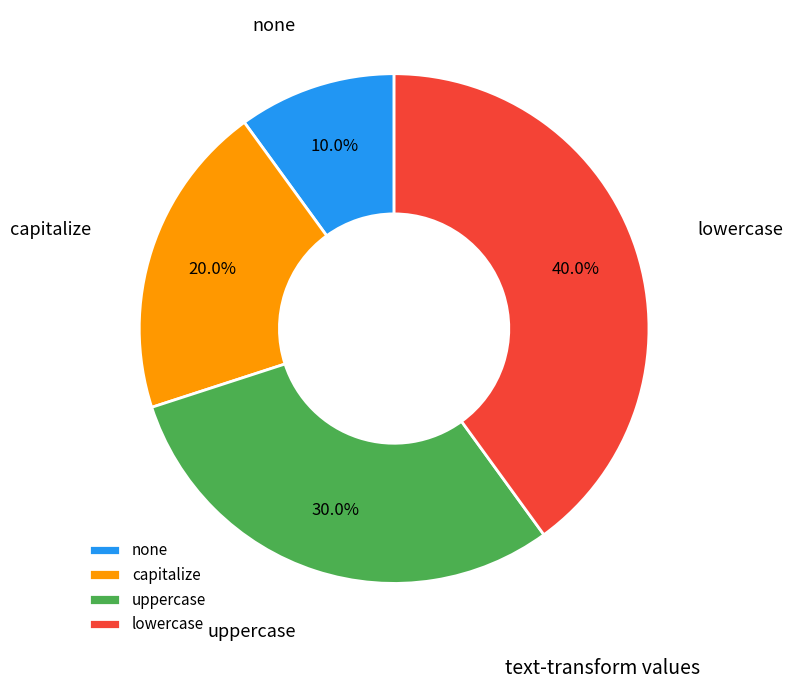

To the nearest percent, what percentage of the pie is uppercase?

30%